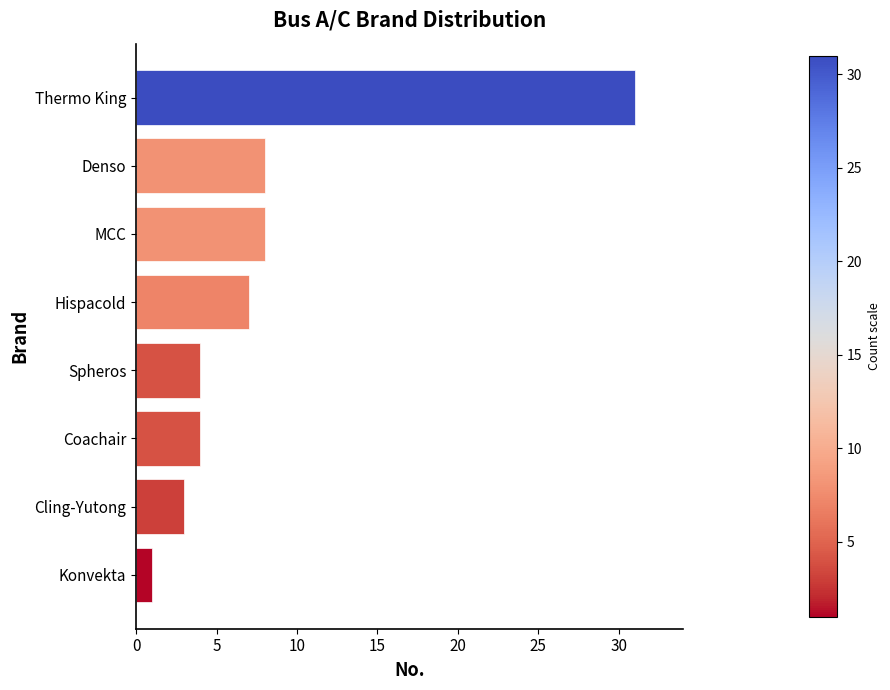

Count the number of data series in this chart.

1